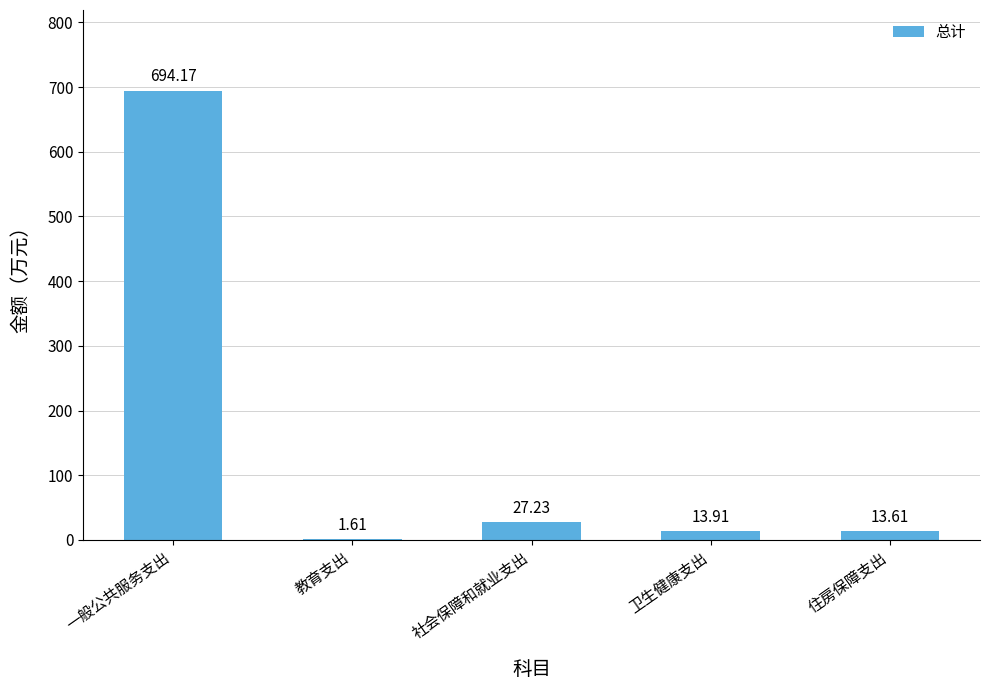

Which label corresponds to the largest value in the chart?

一般公共服务支出